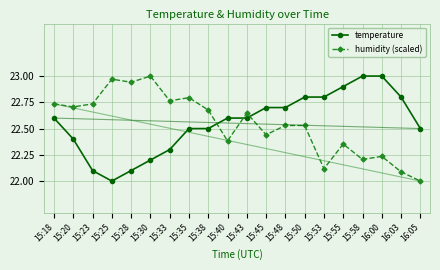

What is the difference between the highest and lowest values at 15:30?

0.8